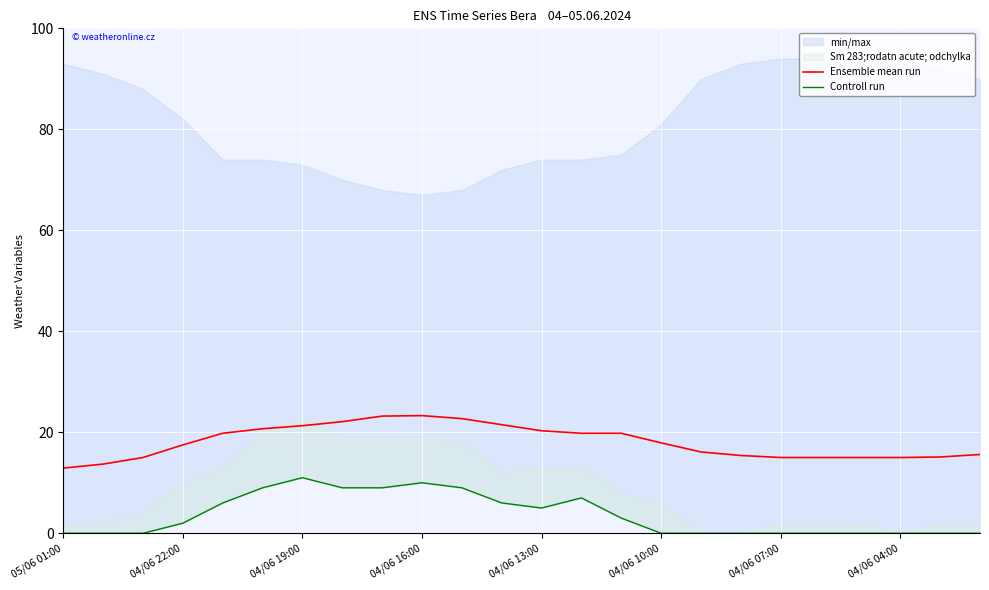

True or false: Ensemble mean run and Controll run intersect in this chart.

False